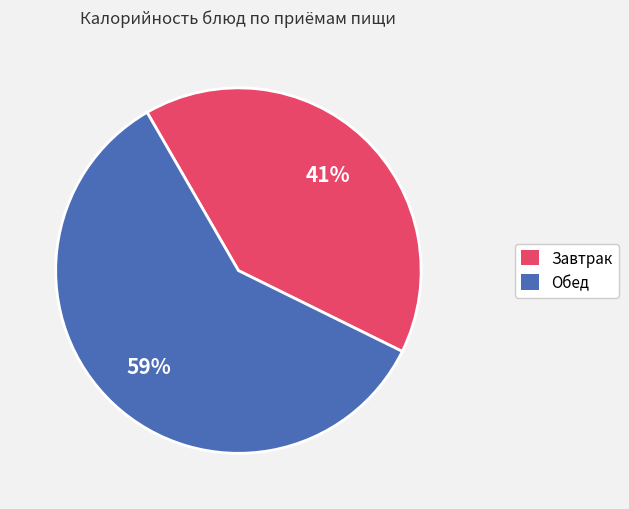

To the nearest percent, what is the combined percentage of Обед and Завтрак?

100%